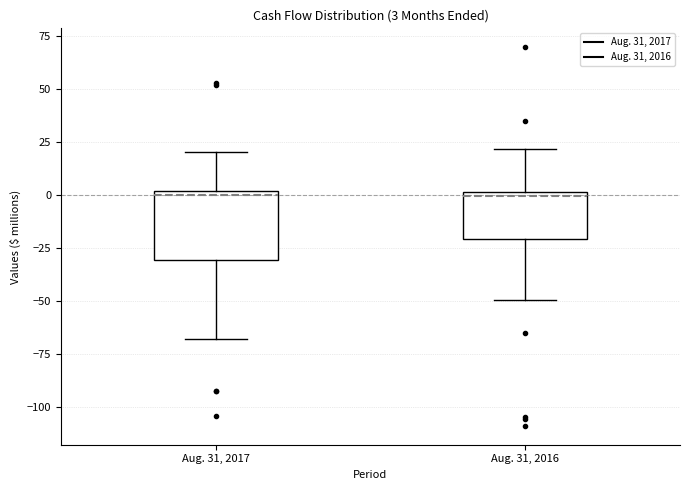

Which box is the tallest, from its lower edge to its upper edge?

Aug. 31, 2017